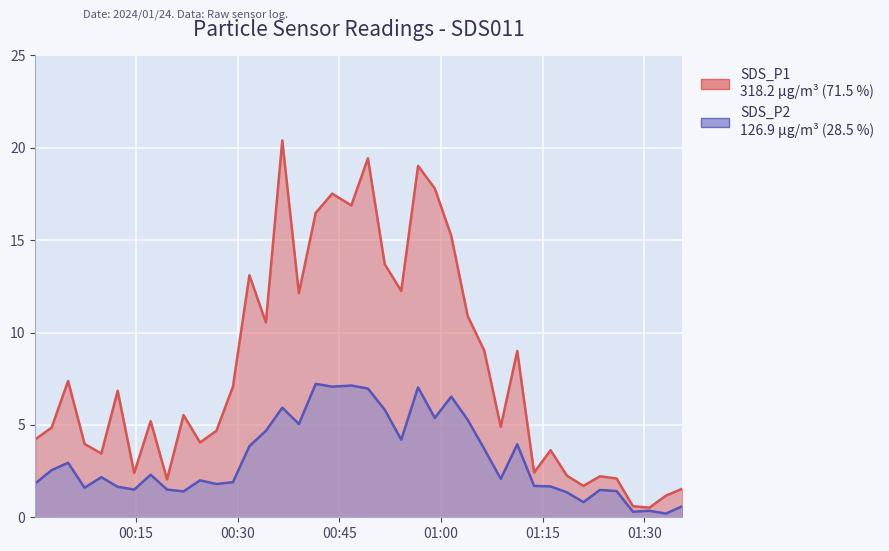

Rank the categories by SDS_P1 value from highest to lowest.

2024/01/24 00:36:34, 2024/01/24 00:49:12, 2024/01/24 00:56:36, 2024/01/24 00:59:04, 2024/01/24 00:43:56, 2024/01/24 00:46:45, 2024/01/24 00:41:30, 2024/01/24 01:01:30, 2024/01/24 00:51:41, 2024/01/24 00:31:43, 2024/01/24 00:54:07, 2024/01/24 00:39:01, 2024/01/24 01:03:55, 2024/01/24 00:34:09, 2024/01/24 01:06:22, 2024/01/24 01:11:14, 2024/01/24 00:04:58, 2024/01/24 00:29:17, 2024/01/24 00:12:17, 2024/01/24 00:22:00, 2024/01/24 00:17:09, 2024/01/24 01:08:48, 2024/01/24 00:02:32, 2024/01/24 00:26:51, 2024/01/24 00:00:07, 2024/01/24 00:24:26, 2024/01/24 00:07:24, 2024/01/24 01:16:09, 2024/01/24 00:09:52, 2024/01/24 01:13:43, 2024/01/24 00:14:43, 2024/01/24 01:18:34, 2024/01/24 01:23:26, 2024/01/24 01:25:53, 2024/01/24 00:19:34, 2024/01/24 01:21:00, 2024/01/24 01:35:36, 2024/01/24 01:33:10, 2024/01/24 01:28:18, 2024/01/24 01:30:44